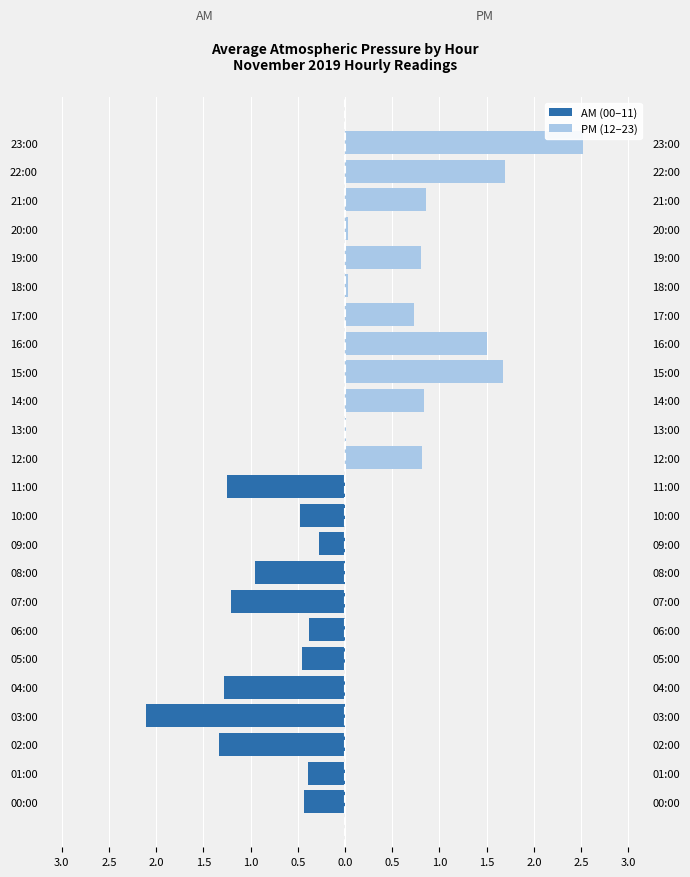

Rank the series by their maximum value, from lowest to highest.

AM (00–11), PM (12–23)